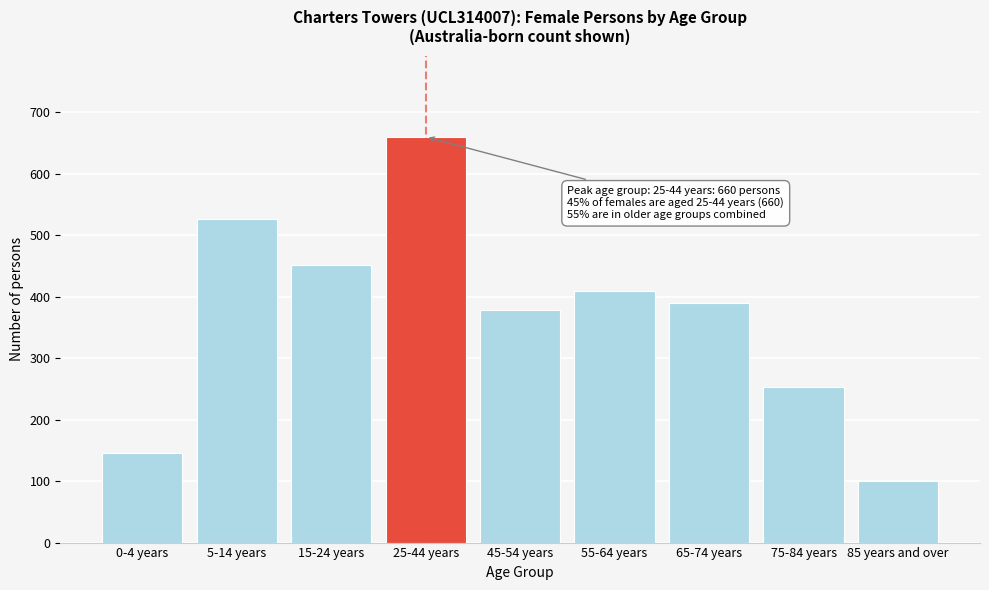

Reading right to left, extract all data points from this chart.

100	253	390	409	378	660	452	527	145